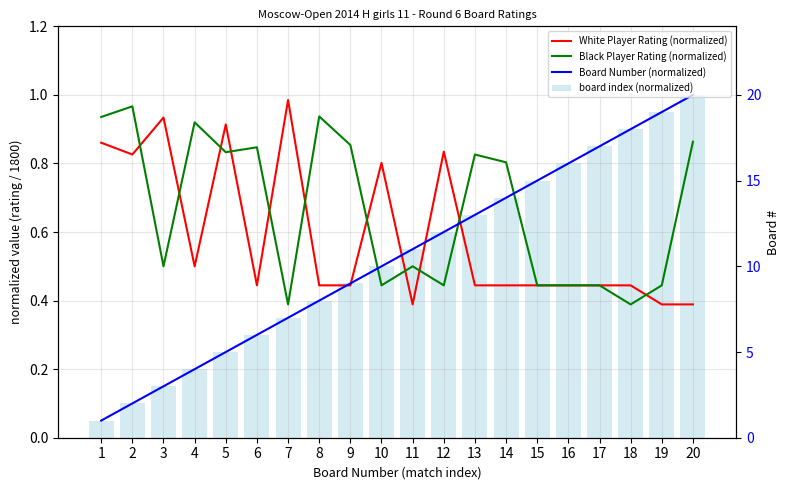

Rank the categories by board index (normalized) value from highest to lowest.

20, 19, 18, 17, 16, 15, 14, 13, 12, 11, 10, 9, 8, 7, 6, 5, 4, 3, 2, 1